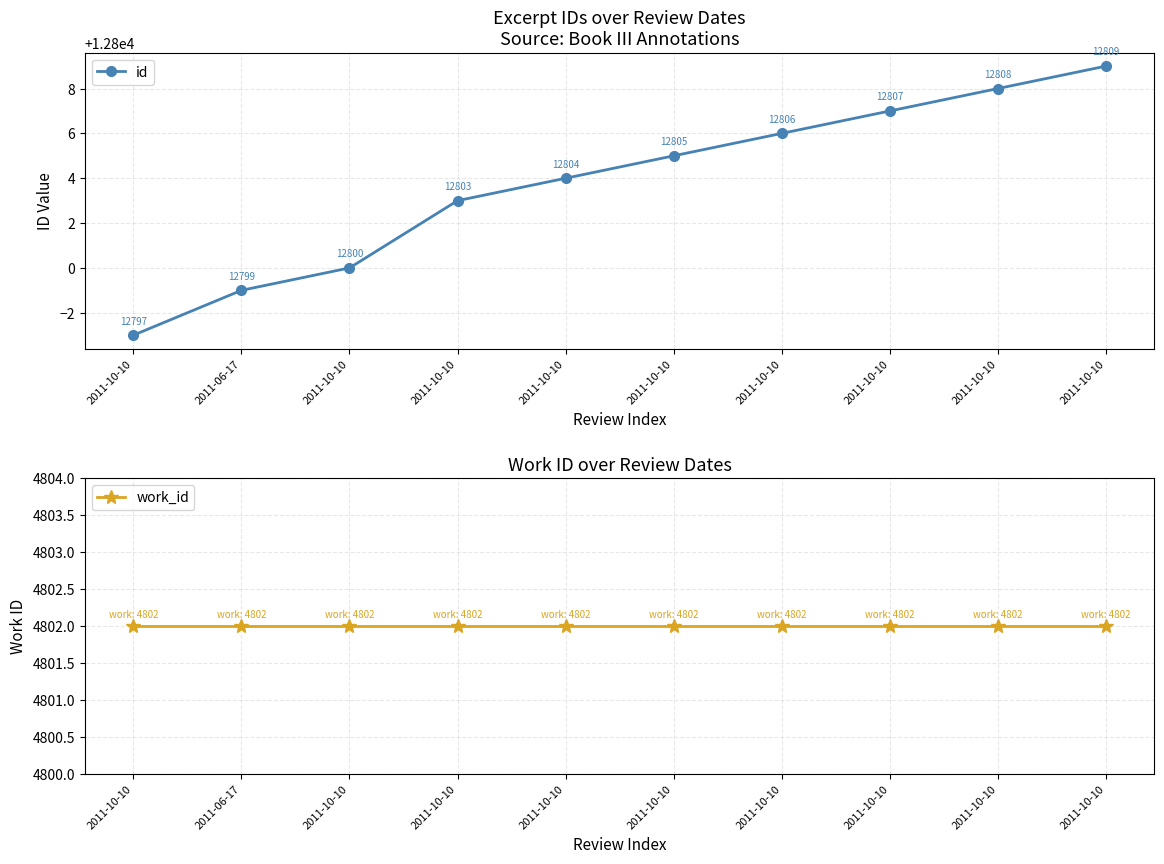

Which label corresponds to the smallest value in the chart?

2011-10-10